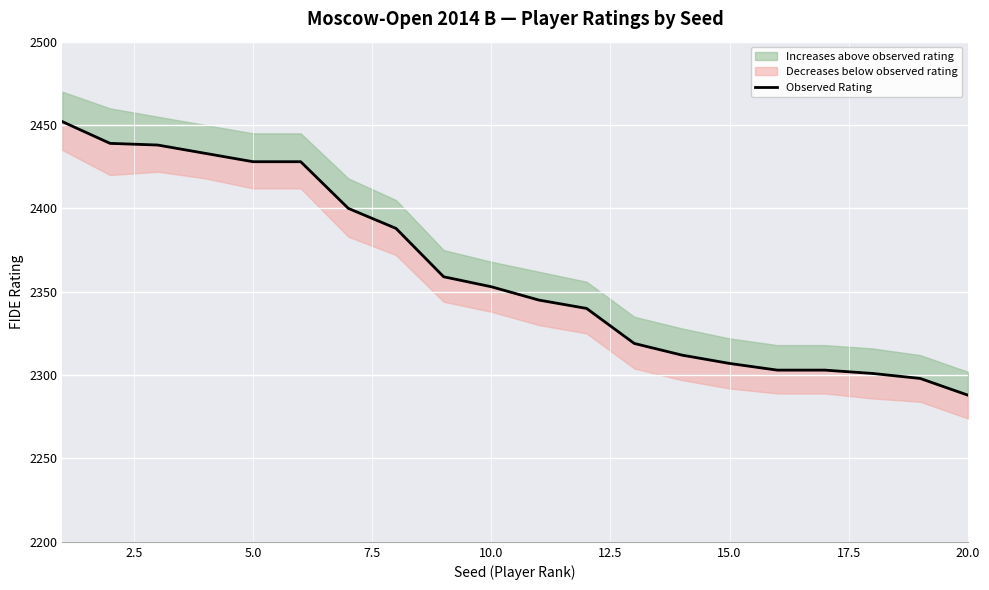

Is this an area chart (filled region under the line)?

No